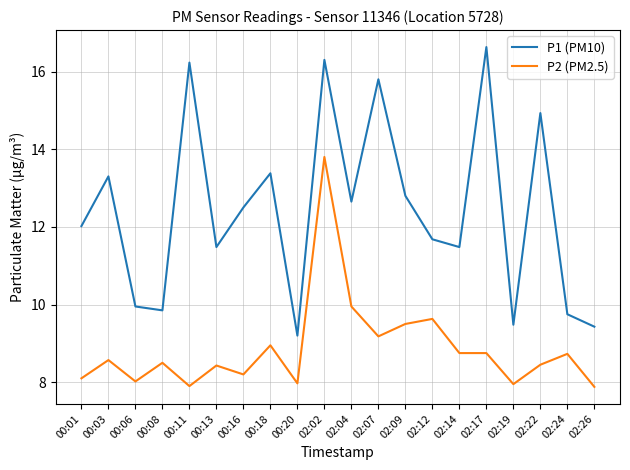

Is the value of P2 (PM2.5) at 02:22 greater than the value of P1 (PM10) at 00:01?

No